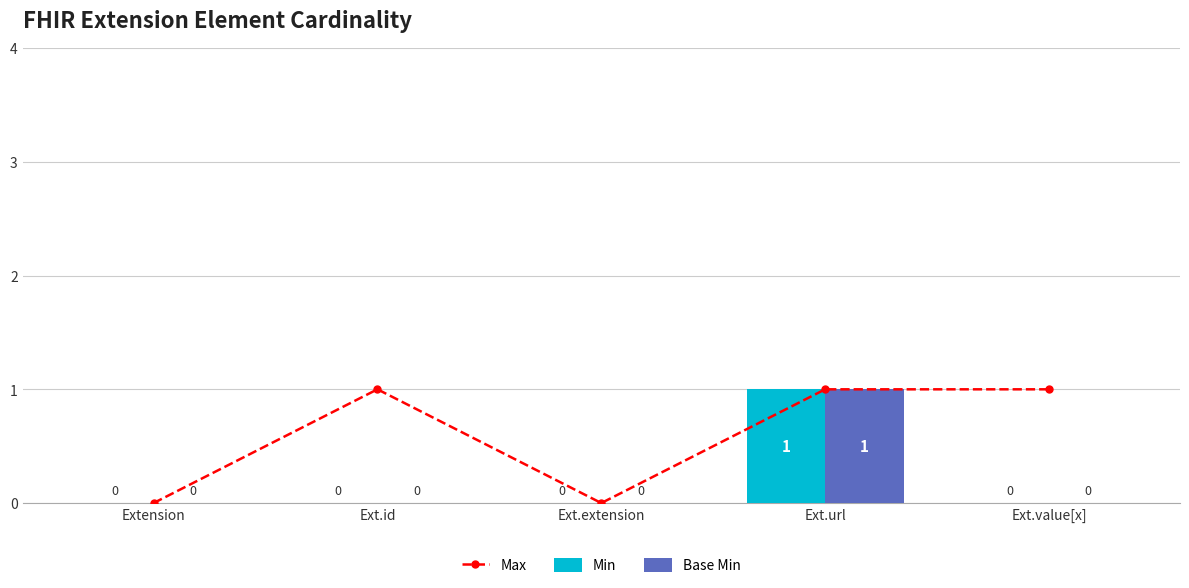

Reading left to right, what are all the values shown in this chart?

Max: 0	1	0	1	1
Min: 0	0	0	1	0
Base Min: 0	0	0	1	0